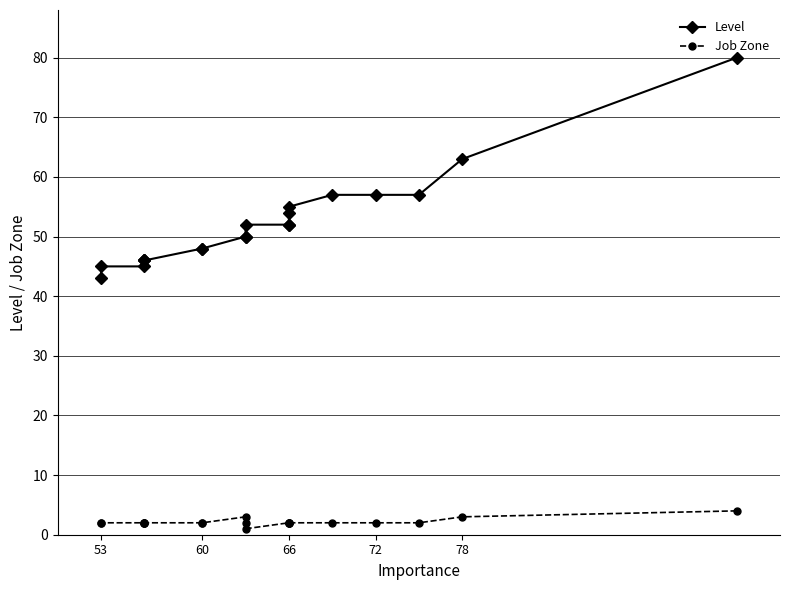

True or false: Level has more than 0 interior local peaks.

False